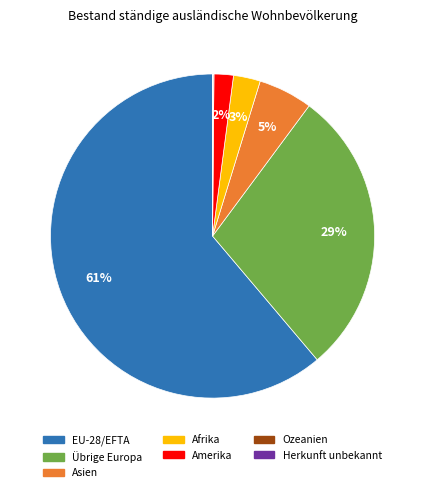

Between Afrika and Übrige Europa, which is larger?

Übrige Europa